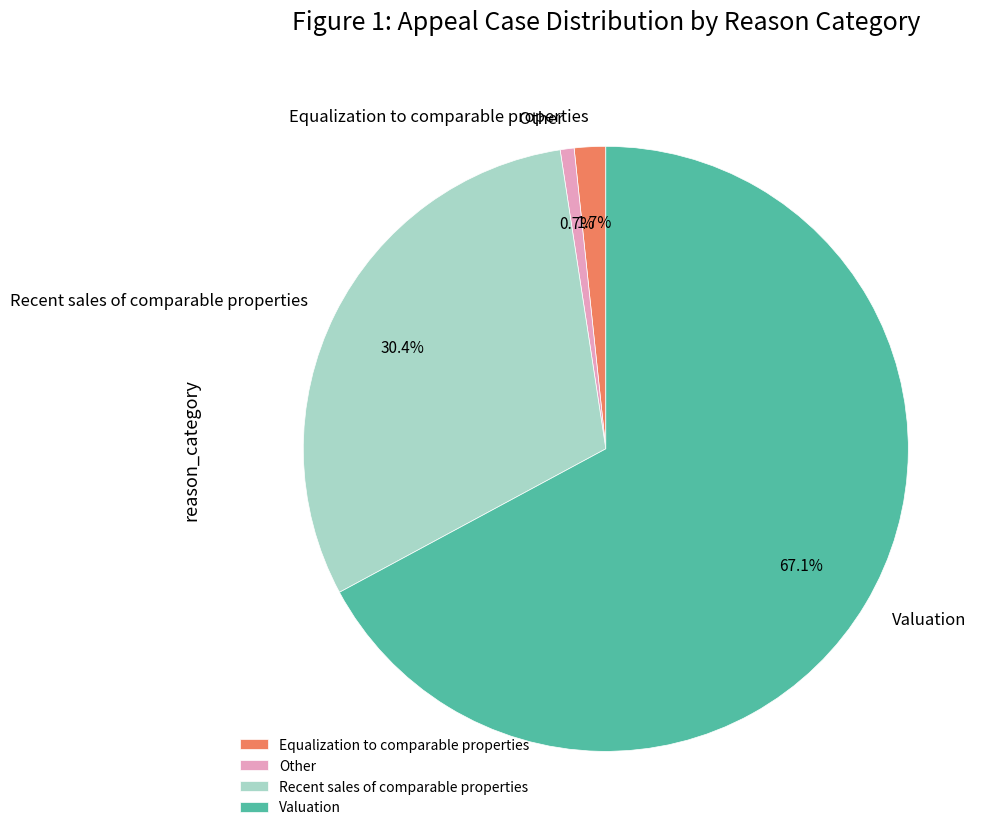

Rank the categories by value from lowest to highest.

Other, Equalization to comparable properties, Recent sales of comparable properties, Valuation